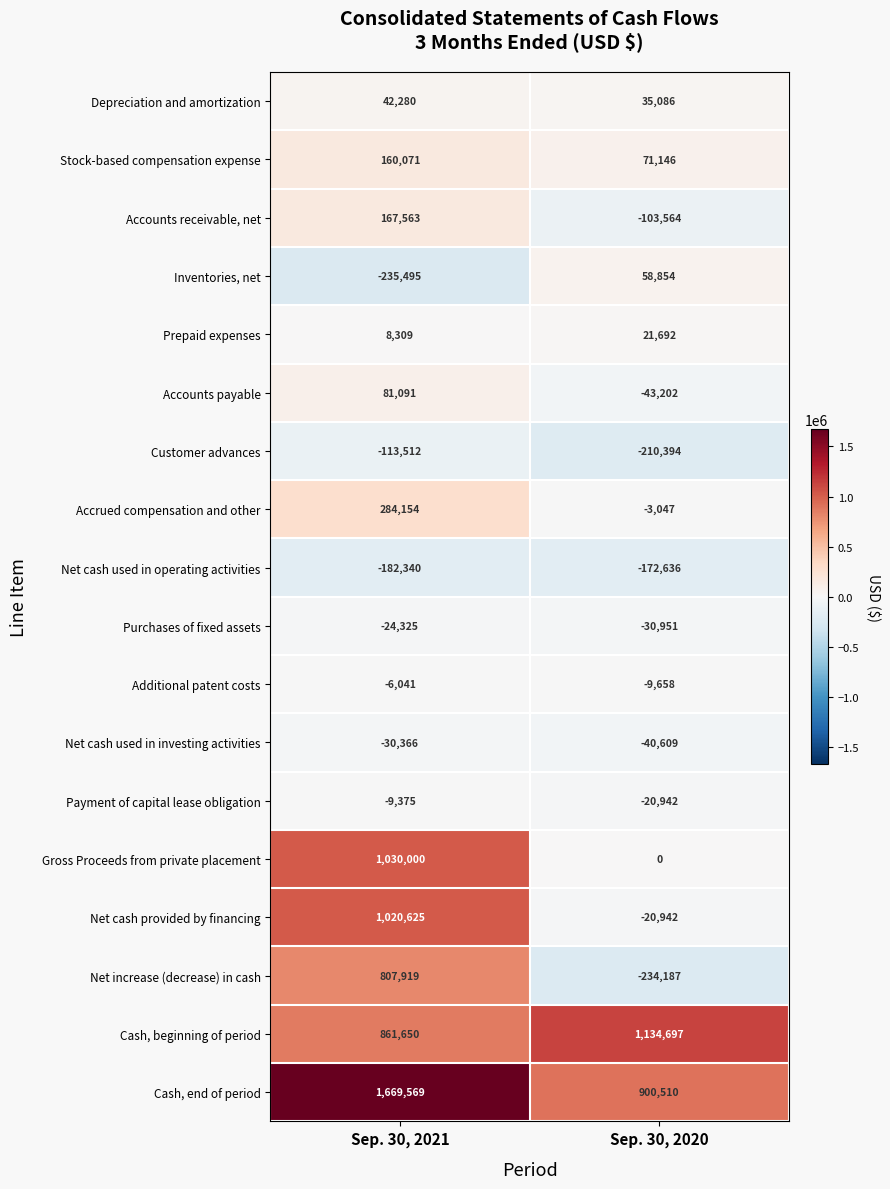

What is the difference between the highest and lowest values at Sep. 30, 2021?

1905064